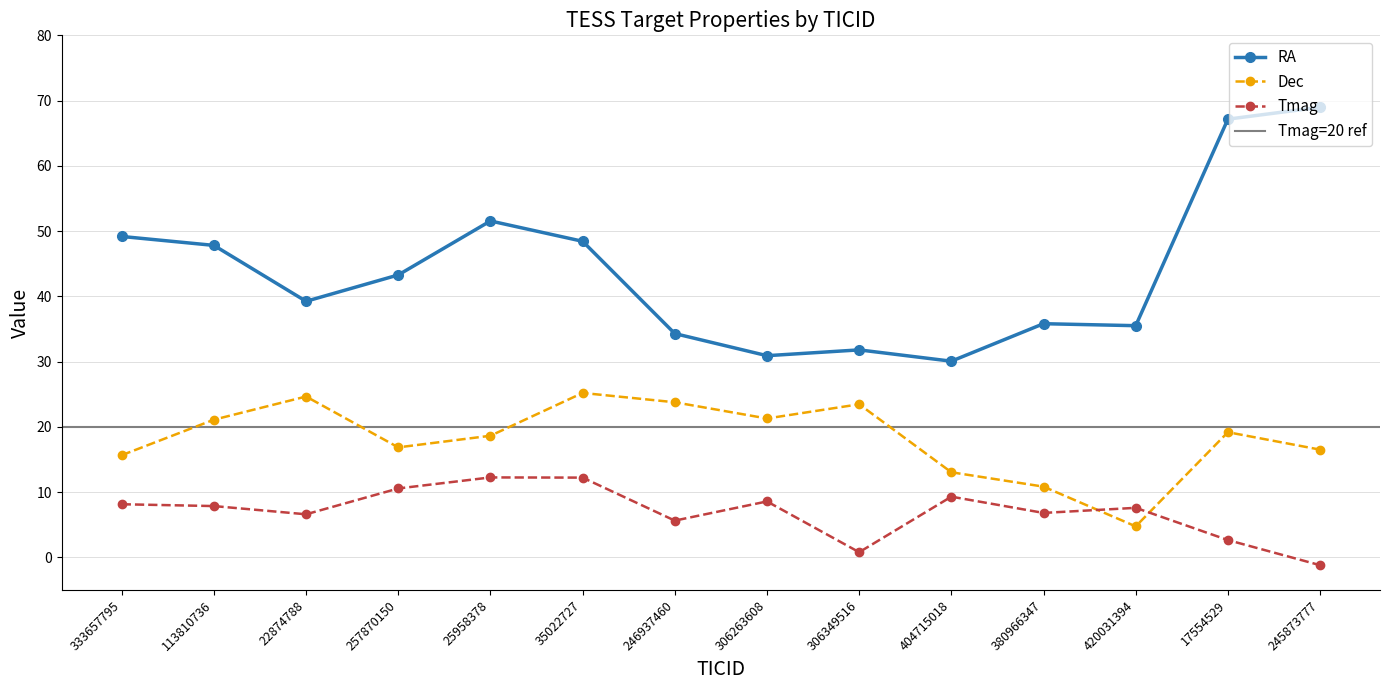

Which series has the largest total across all categories?

RA